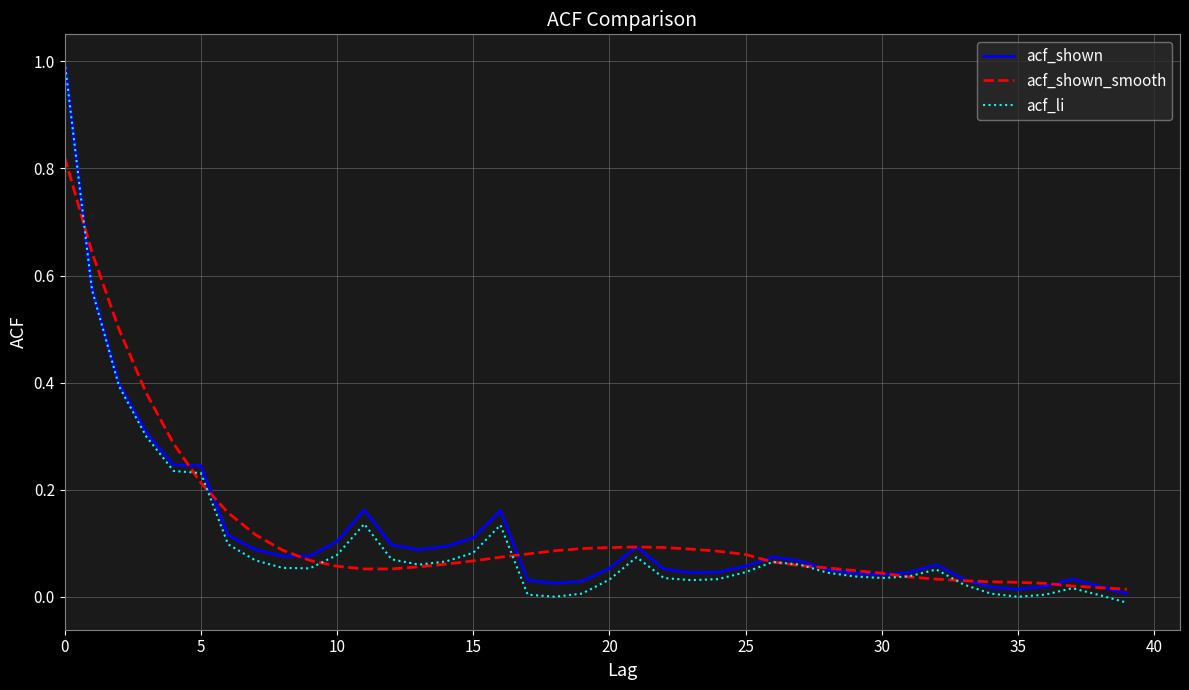

Does the chart display data point markers on the line(s)?

No